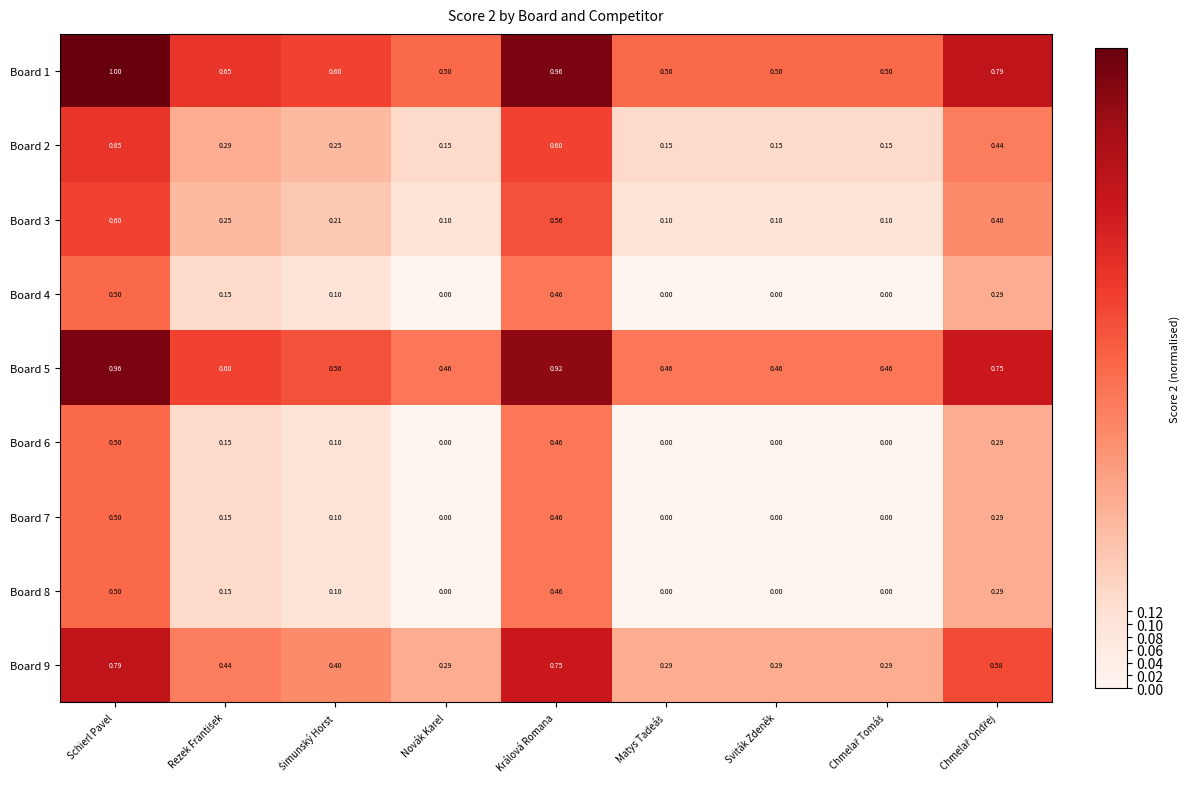

At which category is the sum across all series the highest?

Schierl Pavel